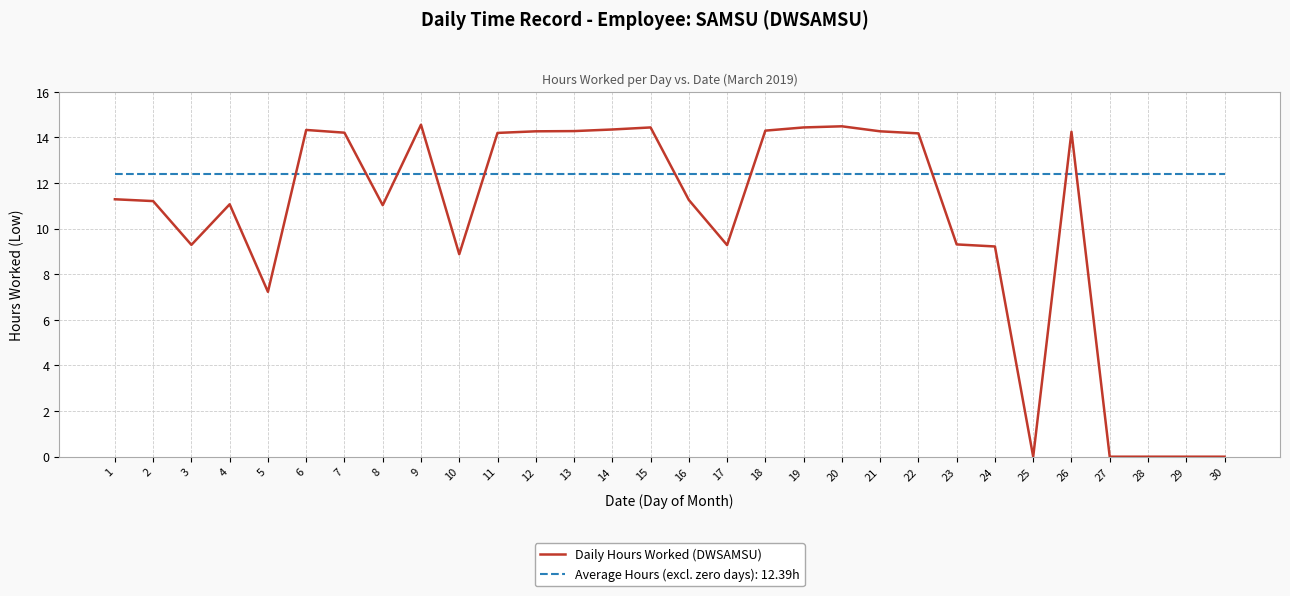

True or false: Average Hours (excl. zero days): 12.39h and Daily Hours Worked (DWSAMSU) intersect in this chart.

True